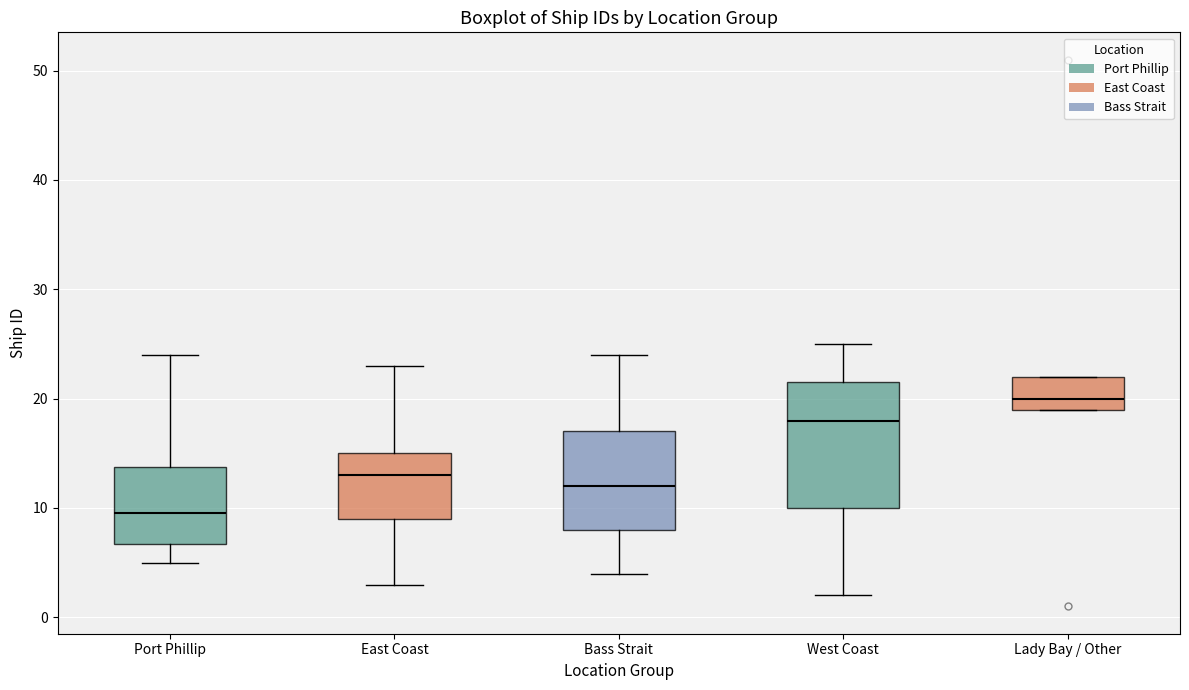

Reading left to right, read every box against the y-axis: the position of its median line, the range the box covers, and the ends of its whiskers. The values are not printed on the chart, so give them approximately, as read against the axis.

Port Phillip: median 10, box 7 to 14, whiskers 5 to 24
East Coast: median 13, box 9 to 15, whiskers 3 to 23
Bass Strait: median 12, box 8 to 17, whiskers 4 to 24
West Coast: median 18, box 10 to 22, whiskers 2 to 25
Lady Bay / Other: median 20, box 19 to 22, whiskers 19 to 22